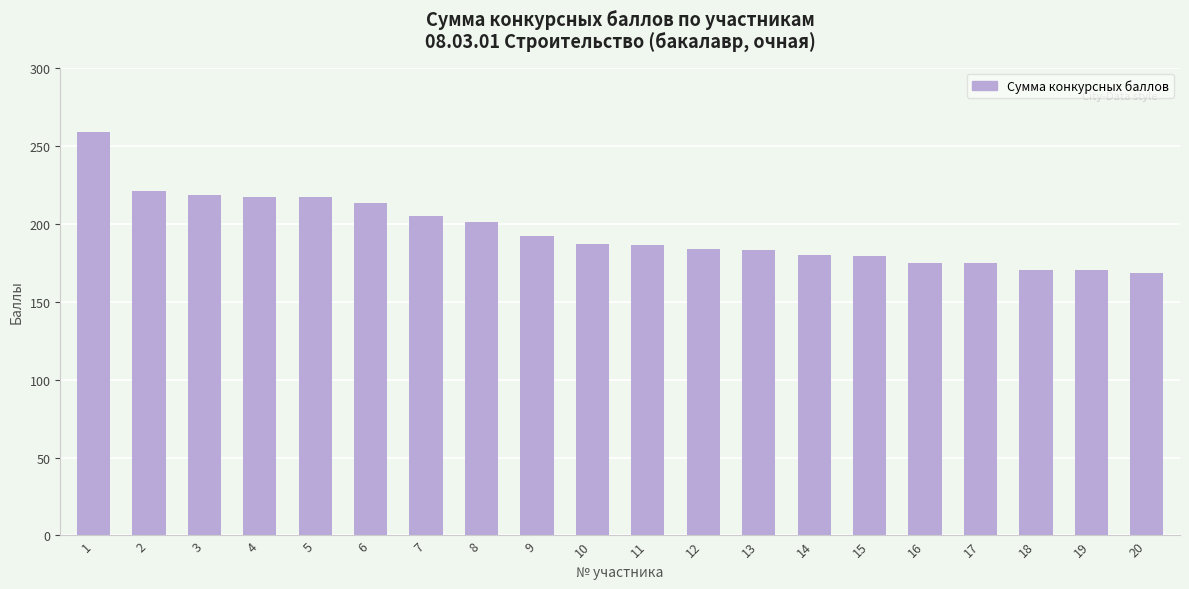

What is the change in value from 16 to 19?

-5